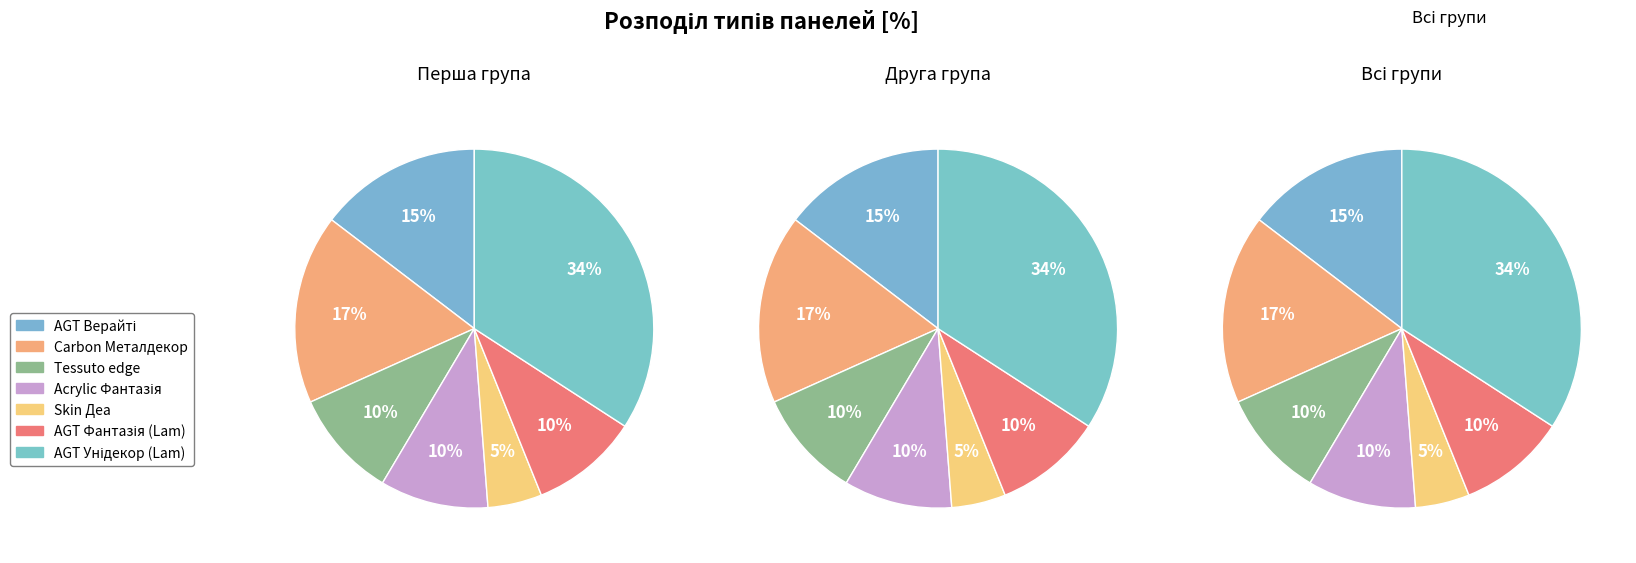

Between Панель акрилова  Acrylic 18 мм. Фантазія and Панель AGT AGT 18 мм. Фантазія (Lam), which is larger?

Панель акрилова  Acrylic 18 мм. Фантазія